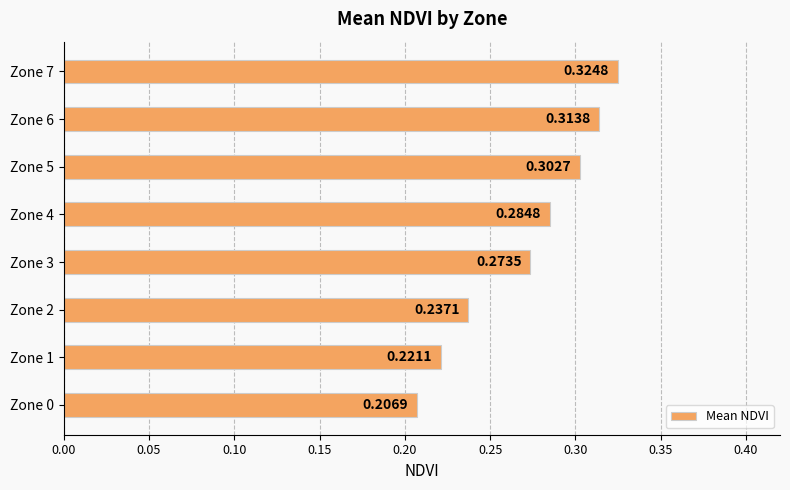

How many categories are shown in the chart?

8